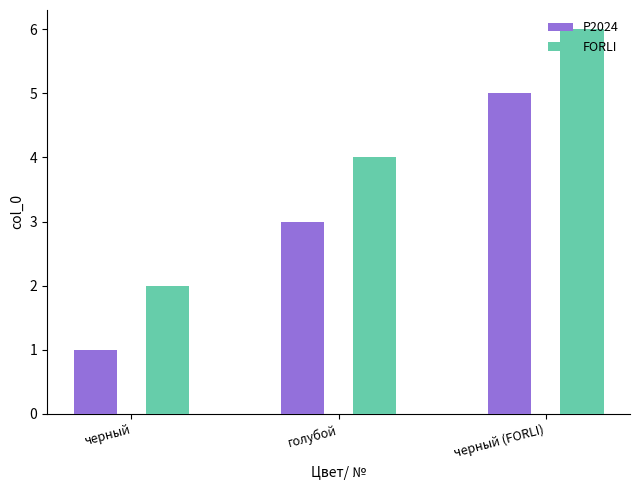

True or false: FORLI has a value of 4 at голубой.

True